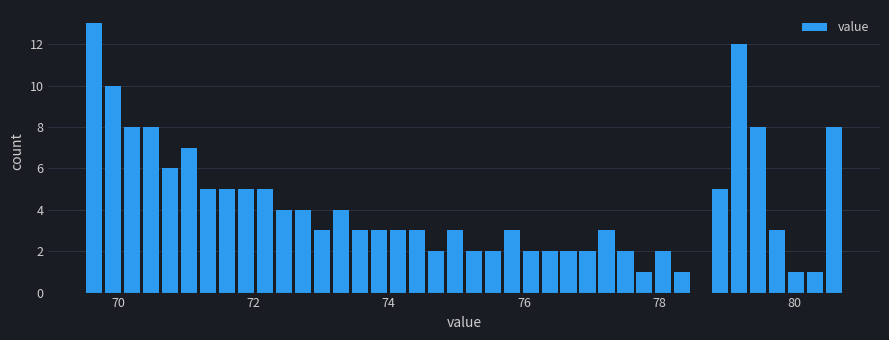

Around what value on the x-axis is the tallest bar? Give the approximate position of its centre, as read against the axis.

69.6